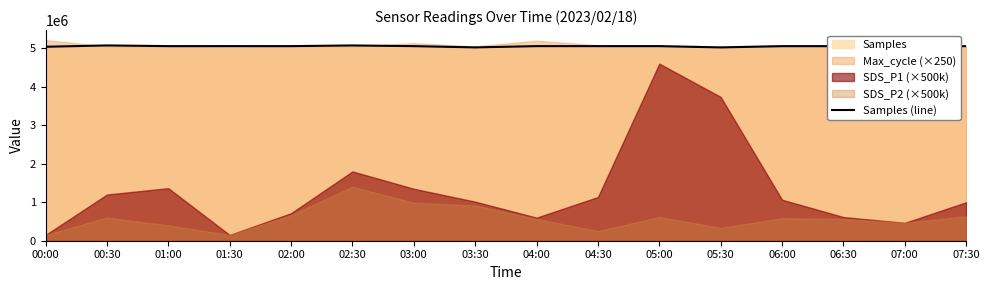

Does the chart have visible grid lines?

No